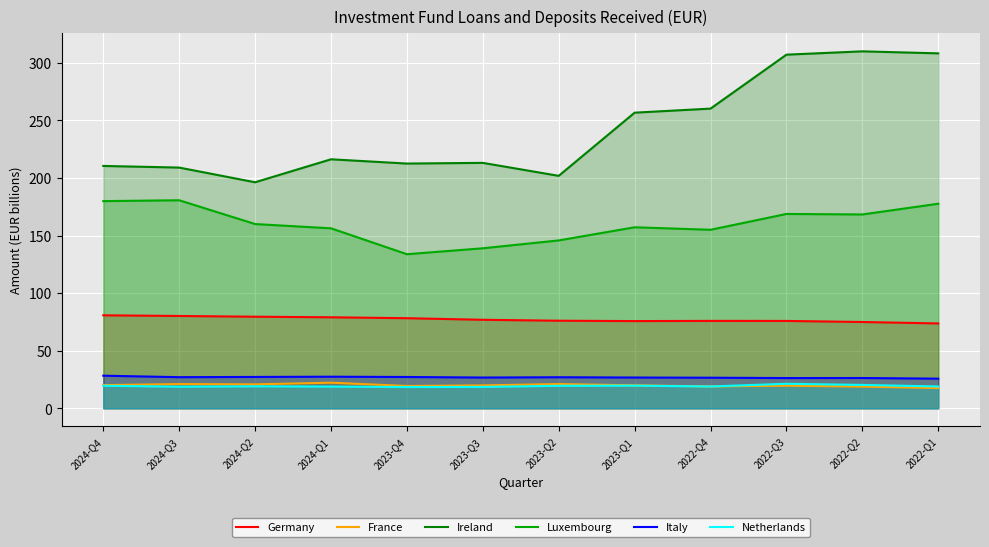

What is the label of the 3rd point from the right?

2022-Q3